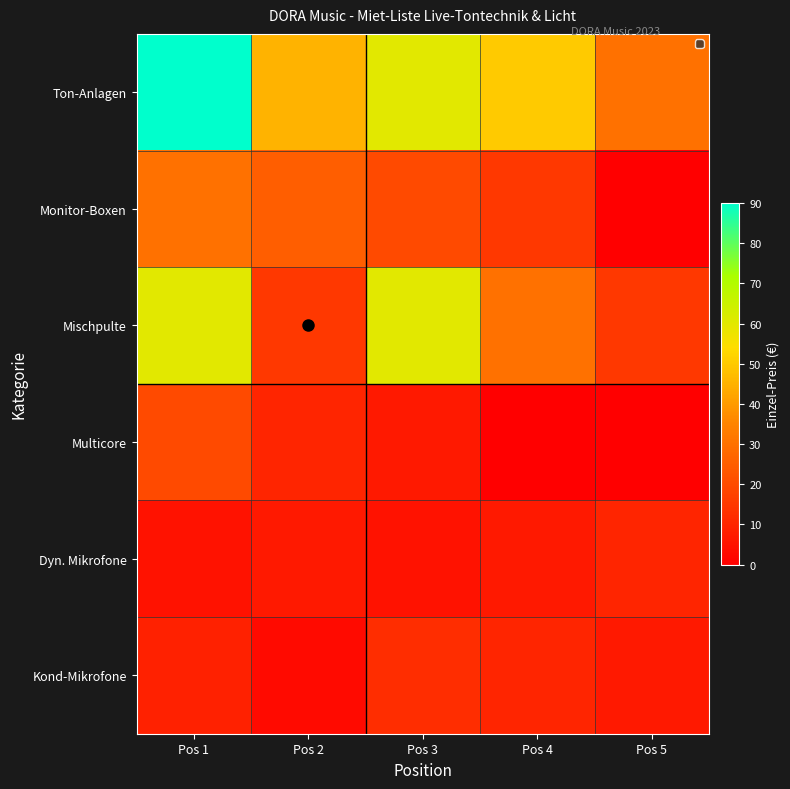

Reading right to left, transcribe all the data shown in this chart.

Ton-Anlagen: Pos 5=30	Pos 4=50	Pos 3=60	Pos 2=45	Pos 1=90
Monitor-Boxen: Pos 5=0	Pos 4=15	Pos 3=20	Pos 2=25	Pos 1=30
Mischpulte: Pos 5=15	Pos 4=30	Pos 3=60	Pos 2=15	Pos 1=60
Multicore: Pos 5=0	Pos 4=0	Pos 3=7	Pos 2=10	Pos 1=20
Dyn. Mikrofone: Pos 5=10	Pos 4=7	Pos 3=5	Pos 2=7	Pos 1=5
Kond-Mikrofone: Pos 5=7	Pos 4=10	Pos 3=12	Pos 2=3	Pos 1=9